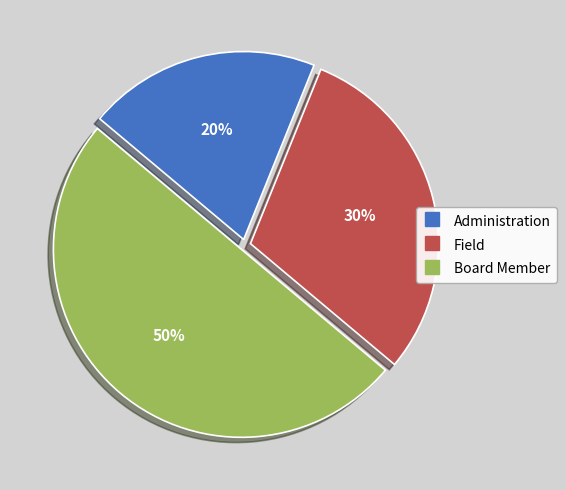

Approximately how many times larger is the value at Administration compared to Field?

0.7